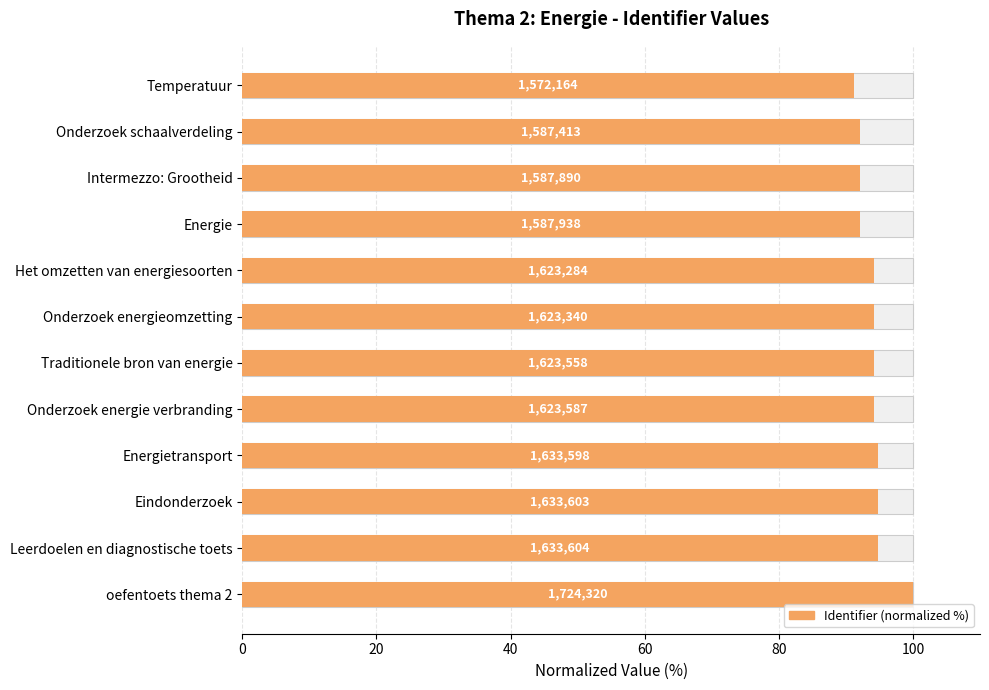

What is the value of the 10th bar from the left?

94.7